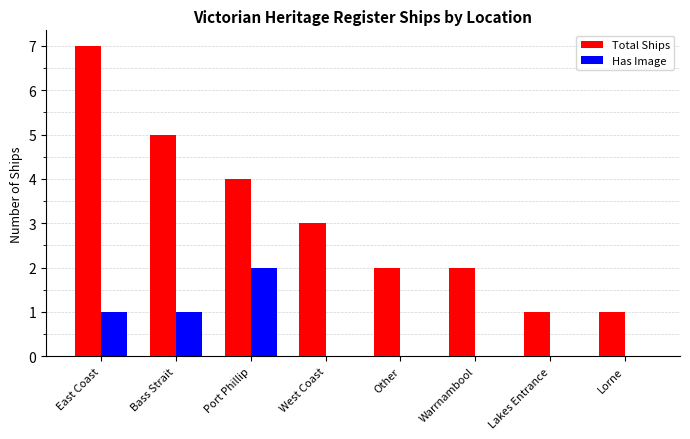

Reading right to left, extract all data points from this chart.

Total Ships: Lorne=1	Lakes Entrance=1	Warrnambool=2	Other=2	West Coast=3	Port Phillip=4	Bass Strait=5	East Coast=7
Has Image: Lorne=0	Lakes Entrance=0	Warrnambool=0	Other=0	West Coast=0	Port Phillip=2	Bass Strait=1	East Coast=1